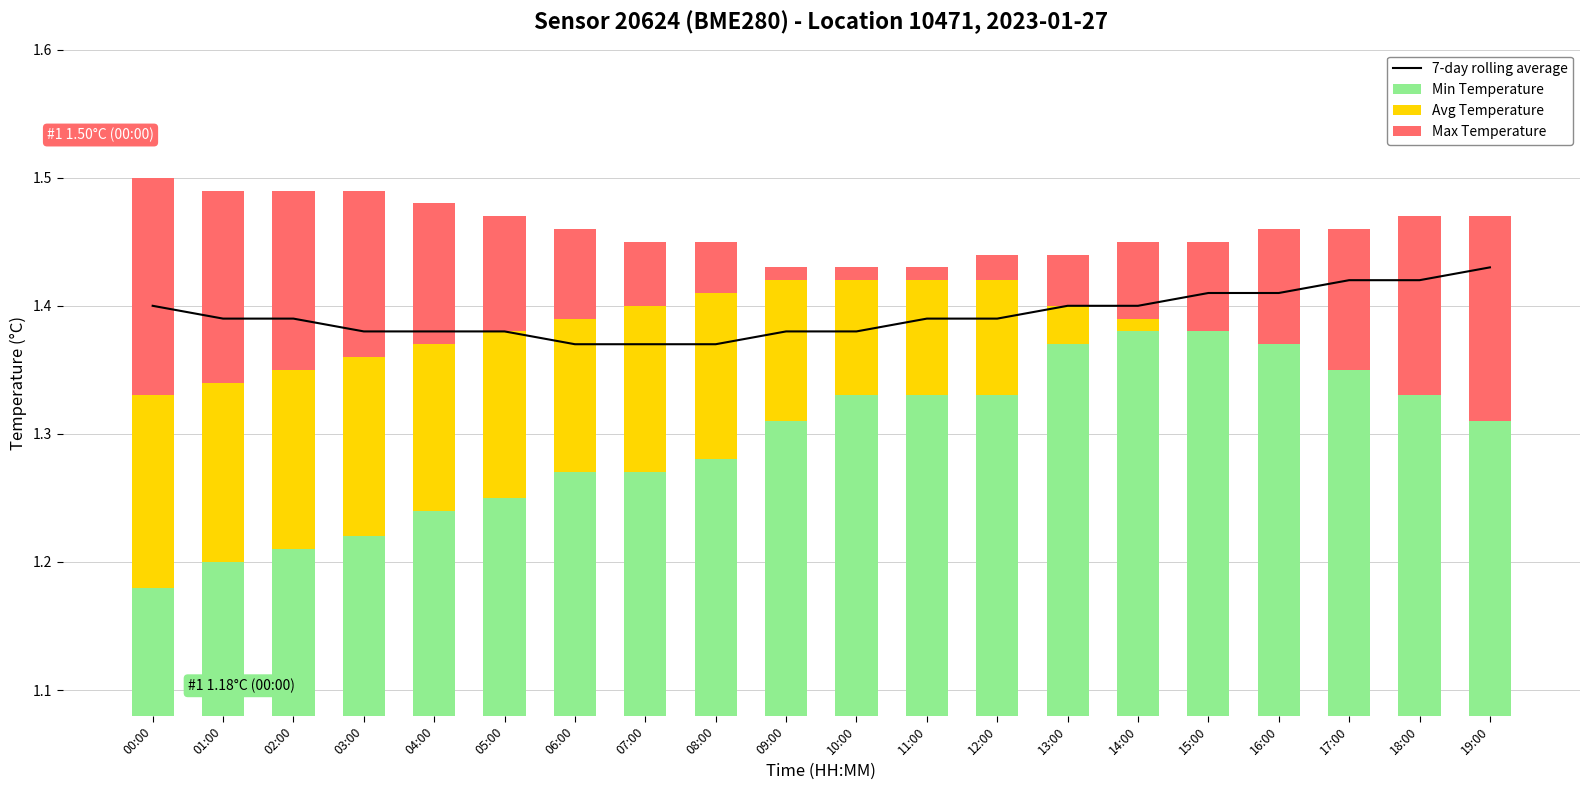

What is the difference between the maximum and minimum values in the 7-day rolling average series?

0.1